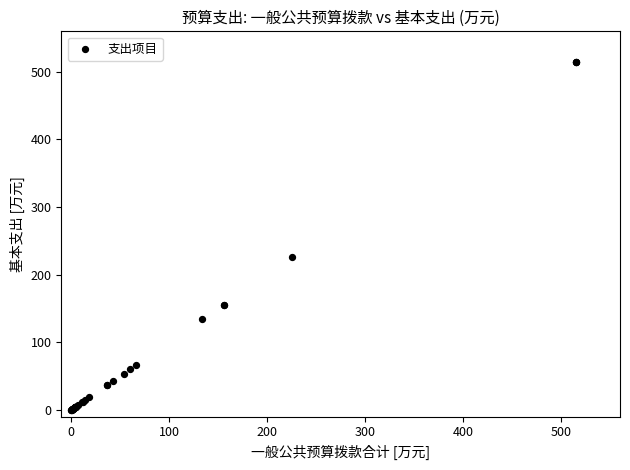

What Y value in the scatter plot is closest to 257?

225.6